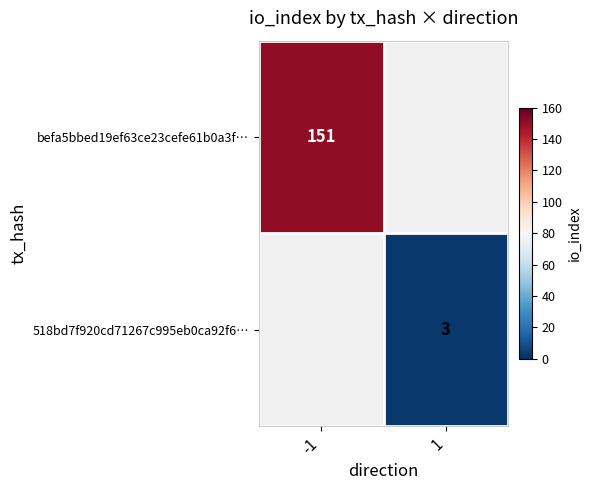

The value of befa5bbed19ef63ce23cefe61b0a3f… at -1 is 54. True or false?

False